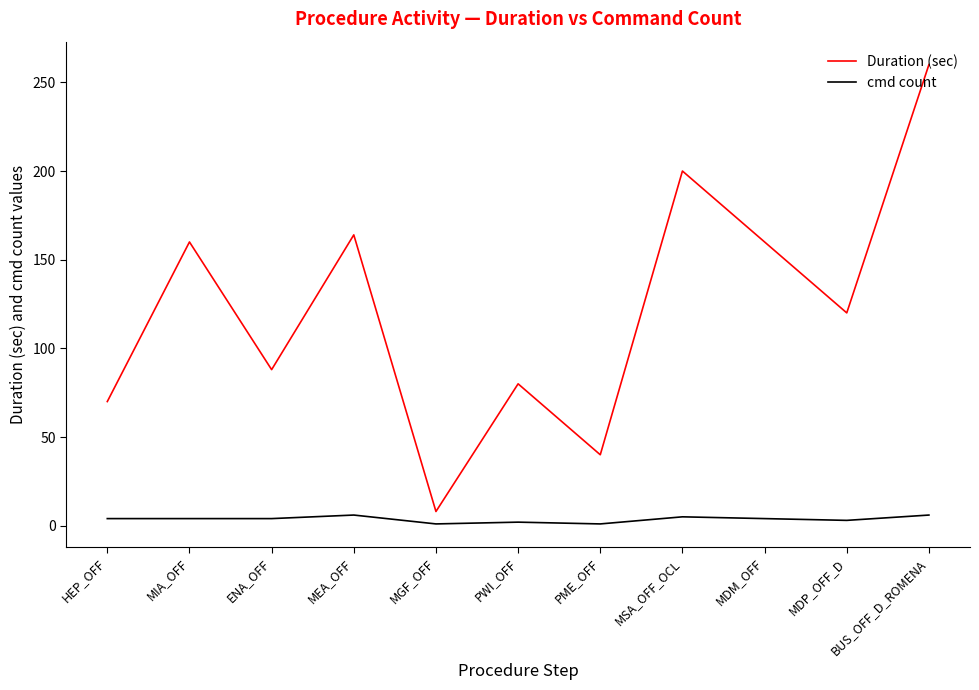

Which category has the highest value across all series?

BUS_OFF_D_ROMENA